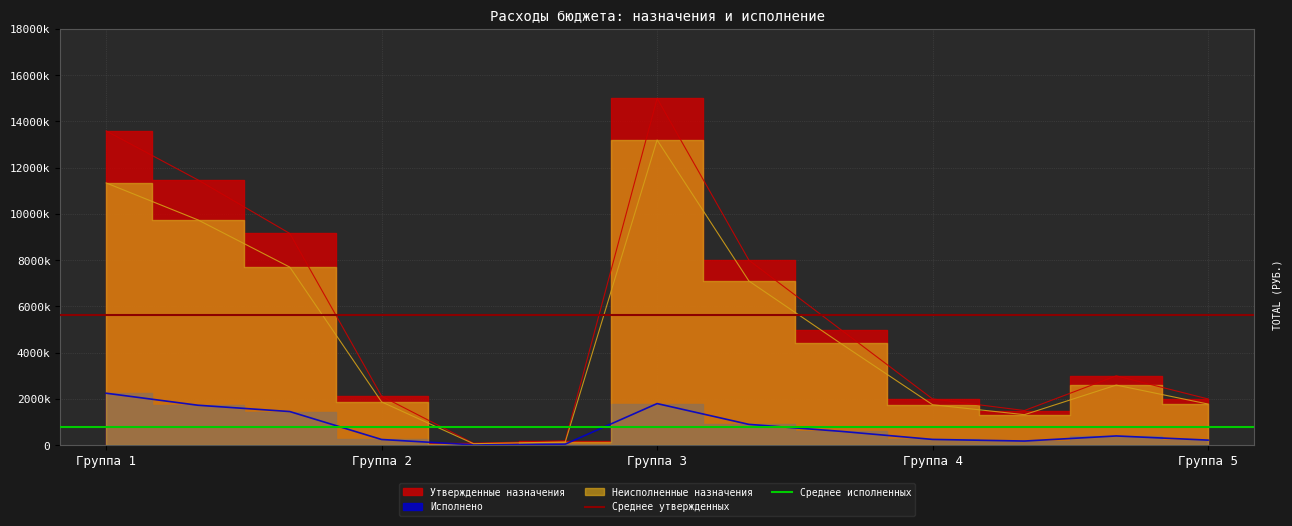

The value of Среднее утвержденных at Группа 1 is 5623738.5. True or false?

True